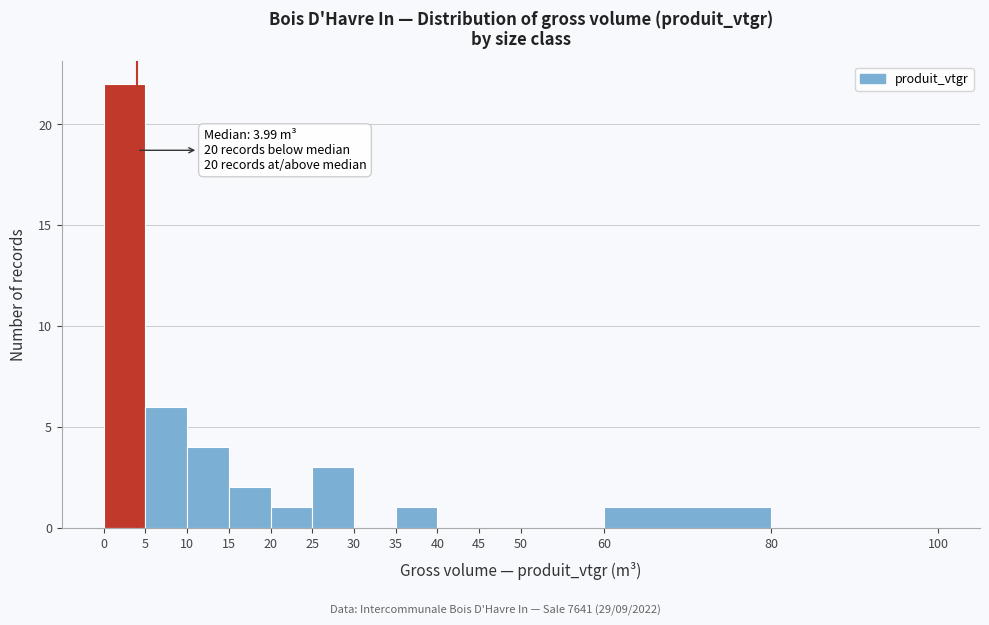

Over which range of the x-axis is the bar tallest?

0 to 5